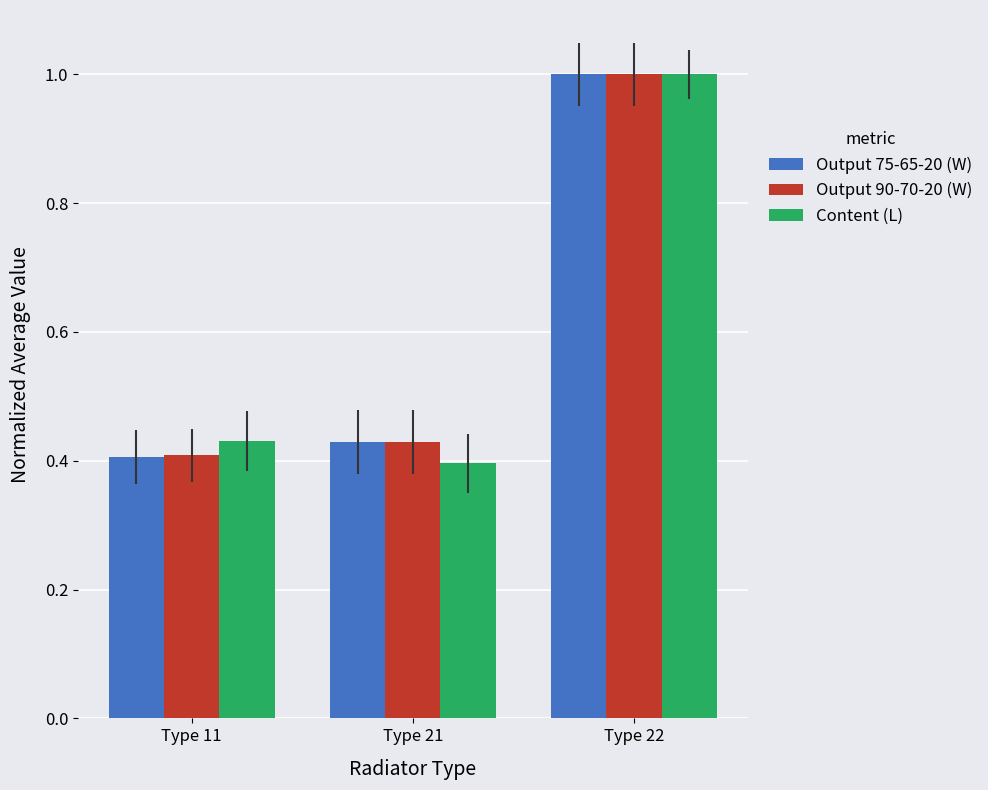

What are all the series names shown in the legend?

Output 75-65-20 (W), Output 90-70-20 (W), Content (L)